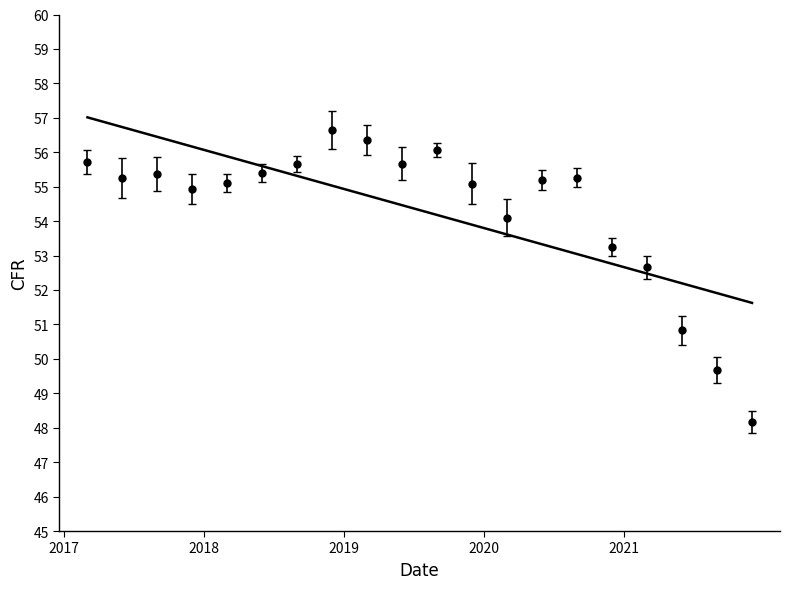

What position from the left is 2021-12-31?

20